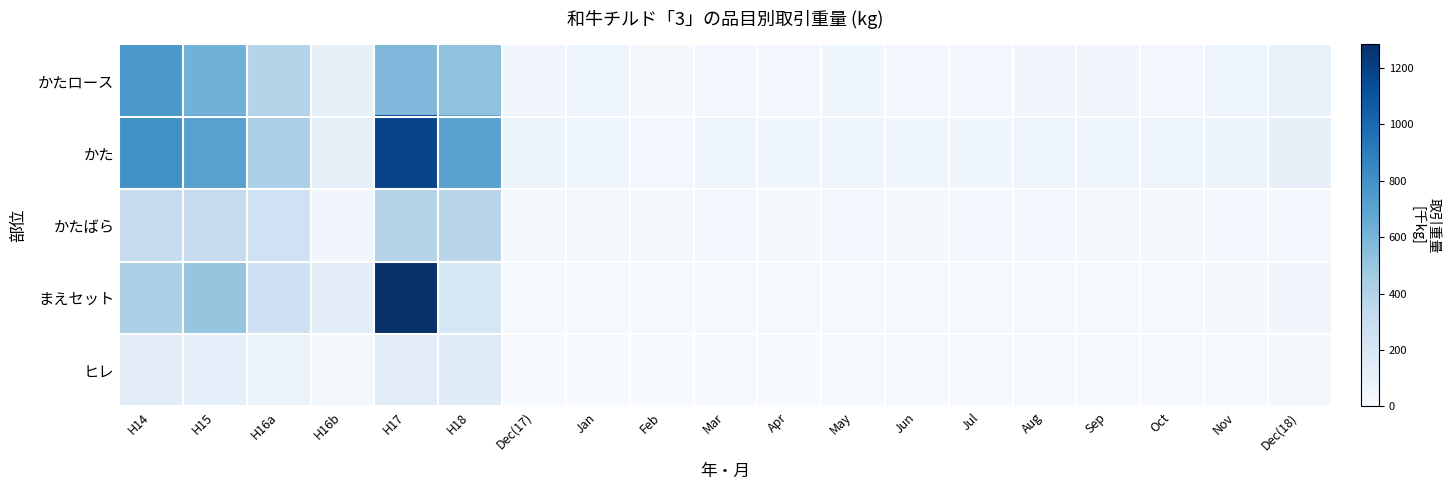

Reading left to right, transcribe all the data shown in this chart.

かたロース: H14=768.3	H15=623.4	H16a=389.0	H16b=106.9	H17=577.0	H18=525.3	Dec(17)=44.4	Jan=50.8	Feb=24.5	Mar=38.1	Apr=32.8	May=49.2	Jun=34.5	Jul=32.6	Aug=45.1	Sep=41.9	Oct=39.1	Nov=51.3	Dec(18)=85.3
かた: H14=804.9	H15=715.8	H16a=422.8	H16b=109.0	H17=1179.4	H18=709.9	Dec(17)=67.7	Jan=56.2	Feb=39.5	Mar=54.3	Apr=46.6	May=55.1	Jun=46.9	Jul=46.8	Aug=61.0	Sep=59.4	Oct=64.2	Nov=79.2	Dec(18)=100.7
かたばら: H14=313.9	H15=313.9	H16a=256.9	H16b=43.9	H17=386.7	H18=372.0	Dec(17)=23.0	Jan=21.3	Feb=24.8	Mar=34.2	Apr=29.6	May=34.0	Jun=29.0	Jul=30.6	Aug=39.4	Sep=25.9	Oct=29.4	Nov=38.5	Dec(18)=35.4
まえセット: H14=422.4	H15=507.4	H16a=267.1	H16b=131.3	H17=1283.1	H18=205.0	Dec(17)=19.5	Jan=13.6	Feb=10.4	Mar=13.1	Apr=11.6	May=15.0	Jun=14.9	Jul=16.4	Aug=15.2	Sep=15.0	Oct=15.3	Nov=22.6	Dec(18)=42.1
ヒレ: H14=134.0	H15=118.4	H16a=81.4	H16b=20.6	H17=141.0	H18=153.5	Dec(17)=8.3	Jan=6.2	Feb=5.8	Mar=10.3	Apr=8.6	May=15.4	Jun=13.2	Jul=12.9	Aug=15.5	Sep=14.2	Oct=13.8	Nov=17.2	Dec(18)=20.5